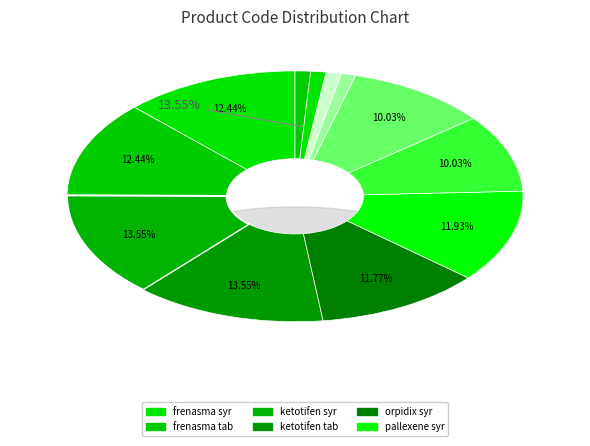

To the nearest percent, what is the combined percentage of minitran 2 and sinequan?

2%